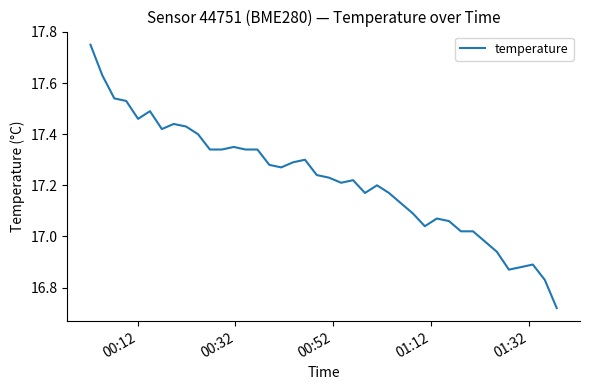

What is the difference between the maximum and minimum values?

1.0